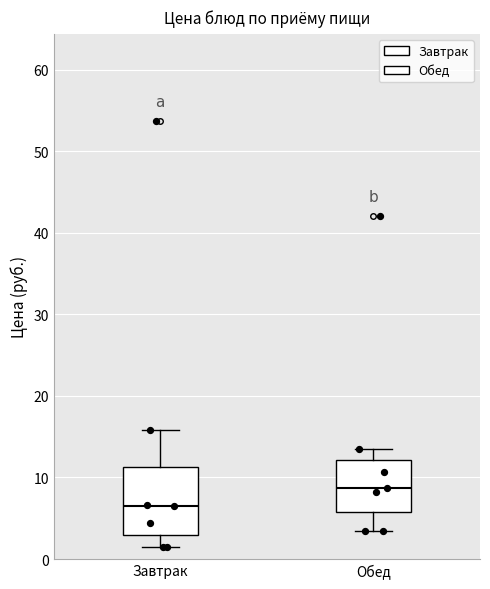

Where is the lower edge of the box for Завтрак on the y-axis? The values are not printed on the chart, so give them approximately, as read against the axis.

3